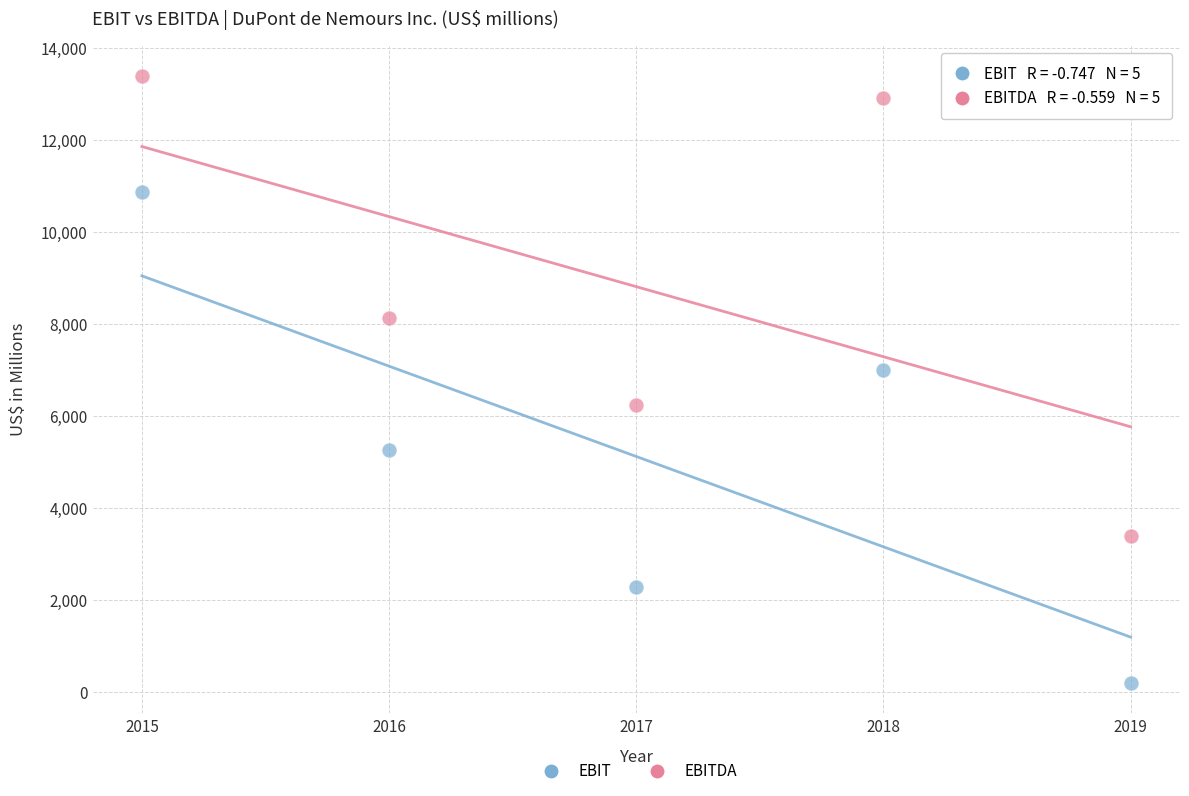

What are all the series names shown in the legend?

EBIT, EBITDA